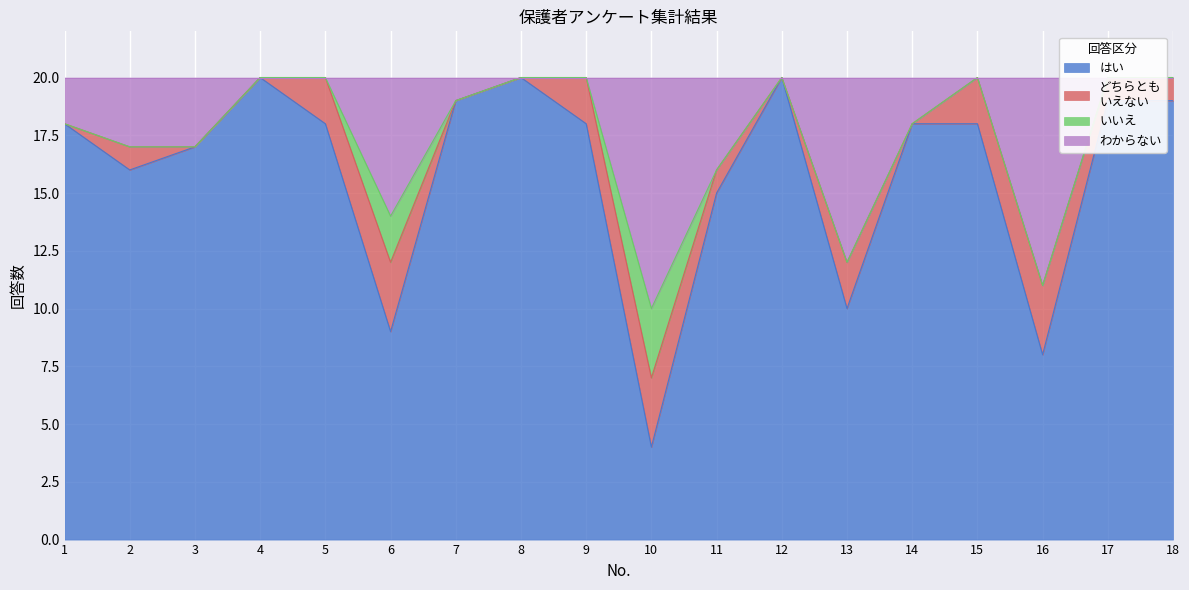

True or false: わからない has a value of 9 at 3.

False